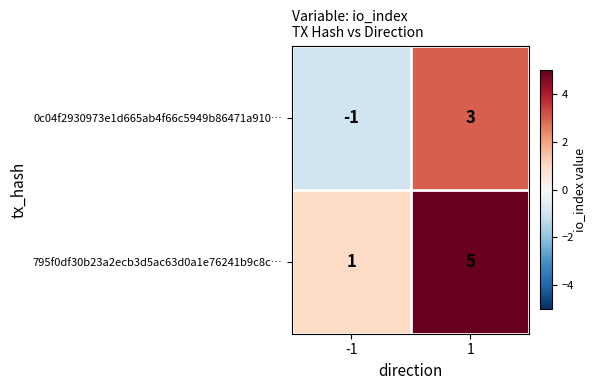

The value of 795f0df30b23a2ecb3d5ac63d0a1e76241b9c8c… at -1 is 1. True or false?

True